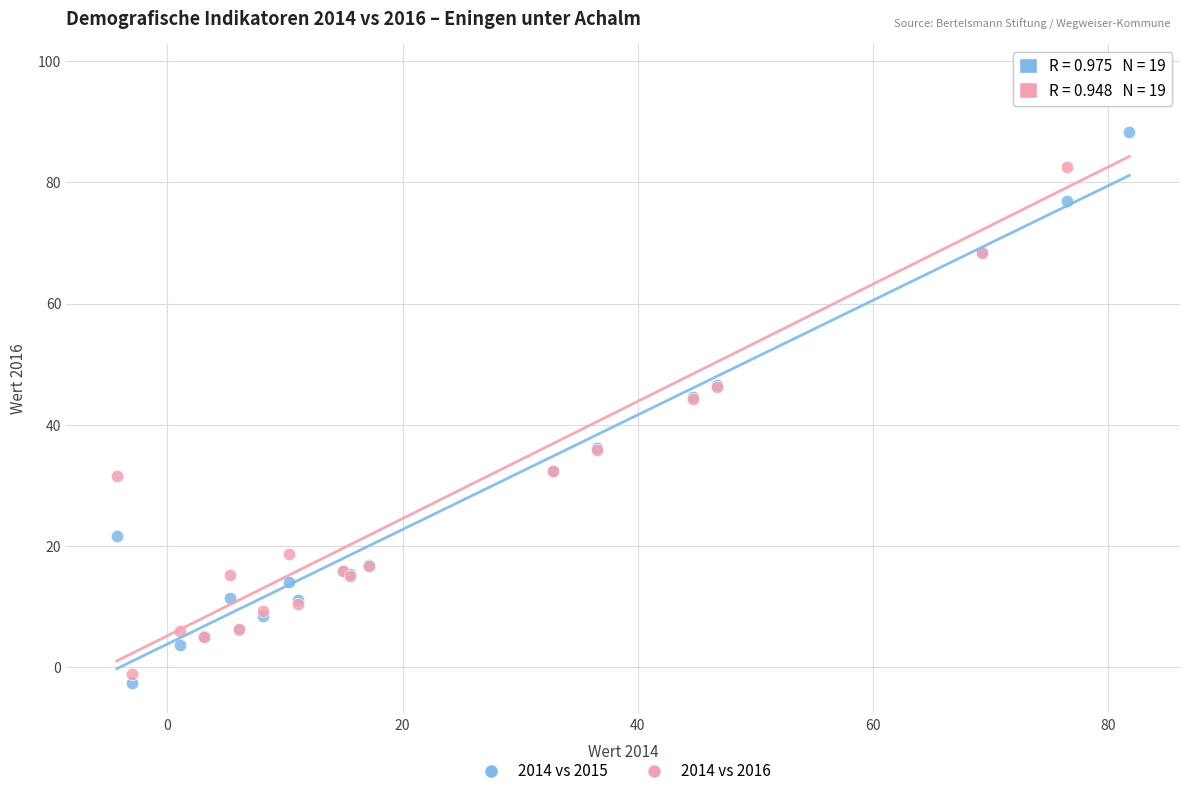

Which series contains the lowest Y value?

2014 vs 2015